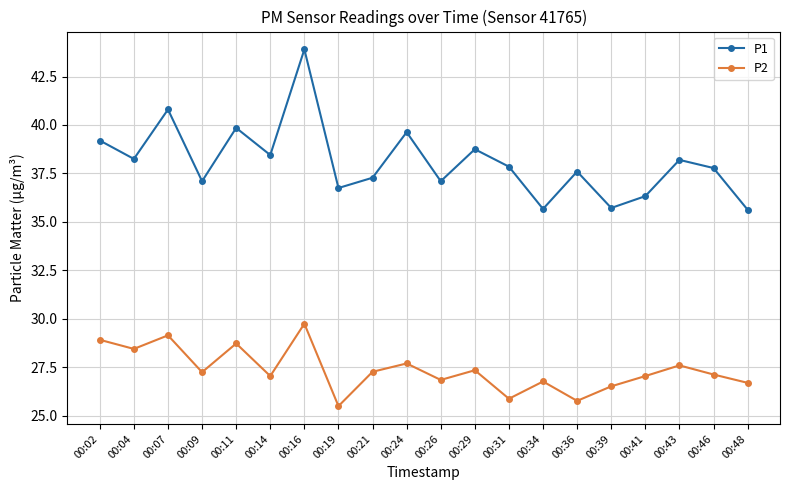

True or false: P2 has a value of 27.1 at 00:41.

True